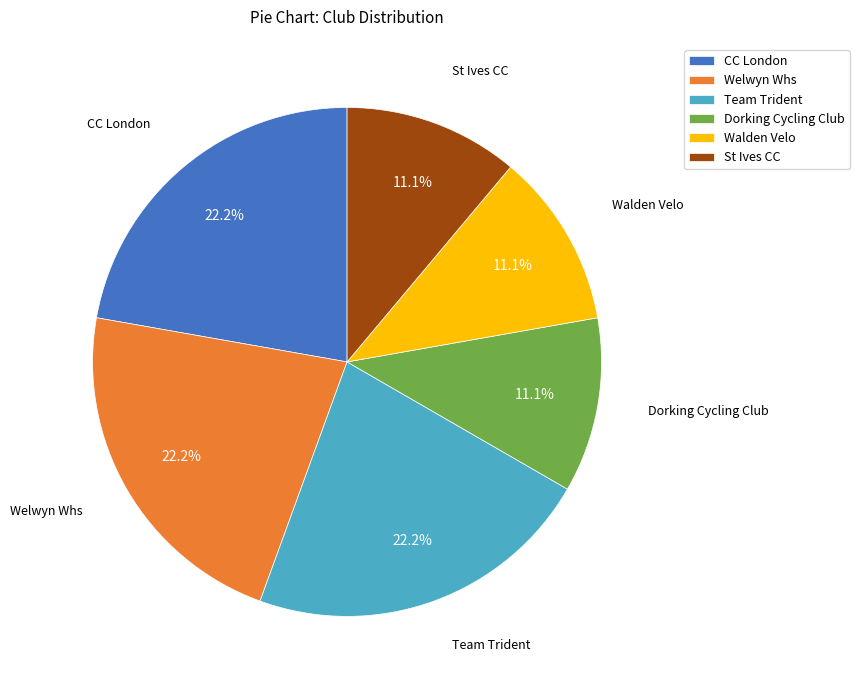

What is the ratio of the value at Dorking Cycling Club to the value at CC London?

0.5